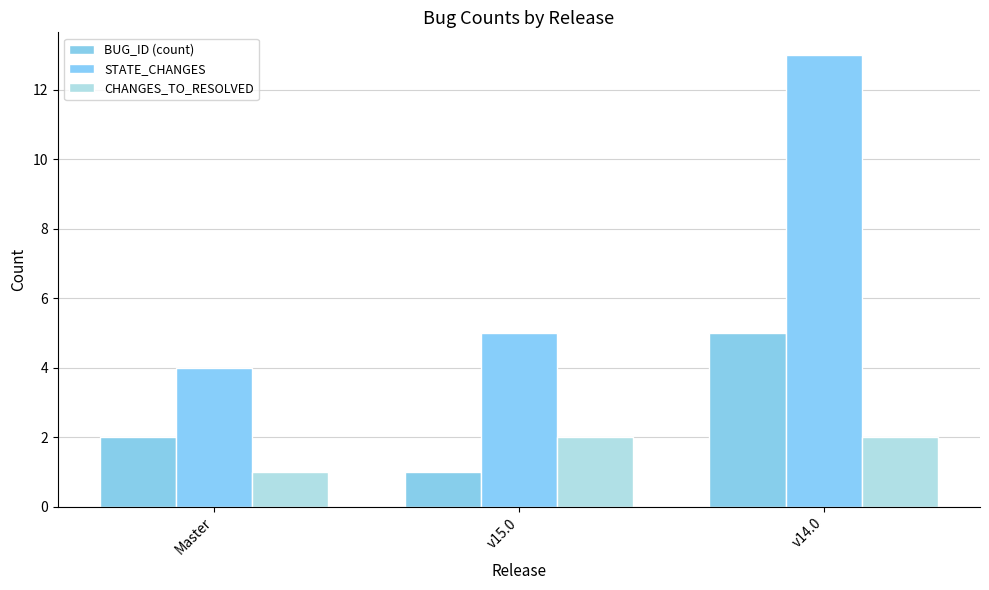

What is the spread (max minus min) of values at v15.0?

4